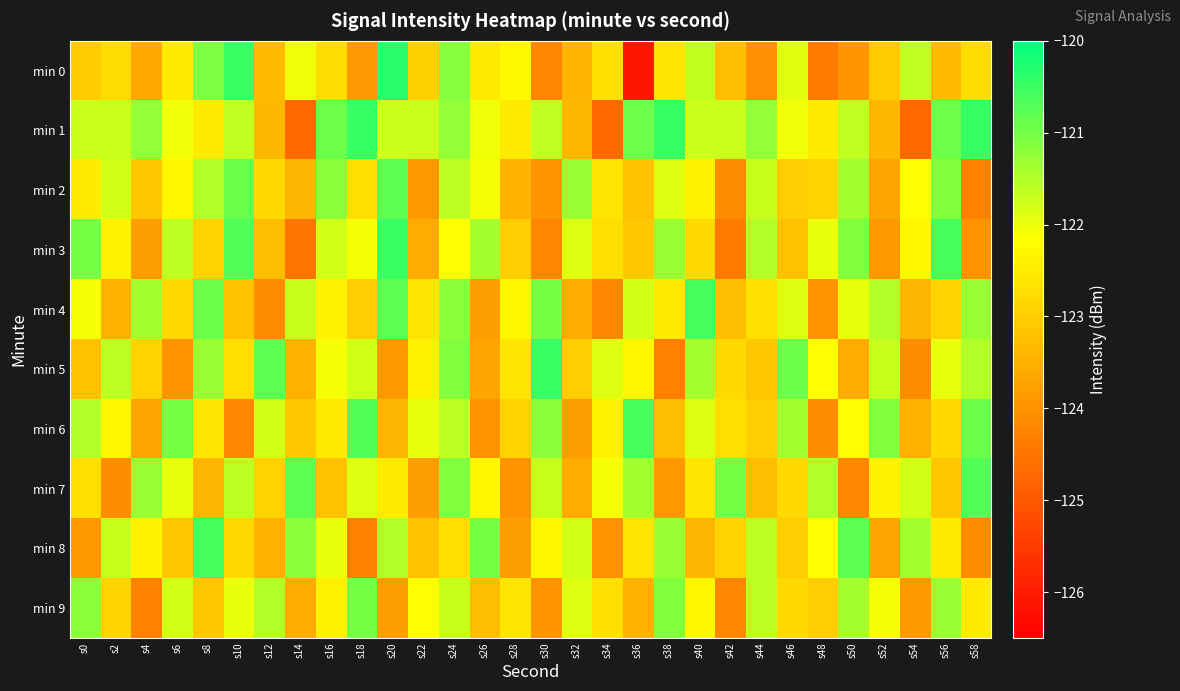

Reading left to right, what are all the values shown in this chart?

min 0: s0=-123.0	s2=-122.8	s4=-123.6	s6=-122.5	s8=-121.1	s10=-120.5	s12=-123.3	s14=-122.0	s16=-122.8	s18=-123.9	s20=-120.4	s22=-123.0	s24=-121.1	s26=-122.5	s28=-122.3	s30=-124.2	s32=-123.4	s34=-122.7	s36=-126.1	s38=-122.6	s40=-121.7	s42=-123.3	s44=-124.1	s46=-121.9	s48=-124.4	s50=-123.9	s52=-123.1	s54=-121.6	s56=-123.3	s58=-122.8
min 1: s0=-121.8	s2=-121.7	s4=-121.3	s6=-122.1	s8=-122.5	s10=-121.6	s12=-123.4	s14=-124.7	s16=-120.9	s18=-120.5	s20=-121.8	s22=-121.7	s24=-121.3	s26=-122.1	s28=-122.5	s30=-121.6	s32=-123.4	s34=-124.7	s36=-120.9	s38=-120.5	s40=-121.8	s42=-121.7	s44=-121.3	s46=-122.1	s48=-122.5	s50=-121.6	s52=-123.4	s54=-124.7	s56=-120.9	s58=-120.5
min 2: s0=-122.5	s2=-121.8	s4=-123.1	s6=-122.3	s8=-121.5	s10=-120.9	s12=-122.8	s14=-123.4	s16=-121.2	s18=-122.7	s20=-120.8	s22=-123.9	s24=-121.6	s26=-122.1	s28=-123.5	s30=-124.0	s32=-121.3	s34=-122.6	s36=-123.2	s38=-121.9	s40=-122.4	s42=-124.1	s44=-121.7	s46=-123.0	s48=-122.9	s50=-121.4	s52=-123.7	s54=-122.2	s56=-121.1	s58=-124.3
min 3: s0=-121.0	s2=-122.4	s4=-123.8	s6=-121.6	s8=-122.9	s10=-120.7	s12=-123.3	s14=-124.5	s16=-121.8	s18=-122.1	s20=-120.5	s22=-123.6	s24=-122.2	s26=-121.4	s28=-123.0	s30=-124.2	s32=-121.9	s34=-122.7	s36=-123.1	s38=-121.3	s40=-122.8	s42=-124.4	s44=-121.5	s46=-123.2	s48=-122.0	s50=-121.1	s52=-123.9	s54=-122.3	s56=-120.6	s58=-124.0
min 4: s0=-122.1	s2=-123.5	s4=-121.4	s6=-122.8	s8=-120.9	s10=-123.2	s12=-124.1	s14=-121.7	s16=-122.4	s18=-123.0	s20=-120.8	s22=-122.6	s24=-121.2	s26=-123.8	s28=-122.3	s30=-121.0	s32=-123.6	s34=-124.2	s36=-121.8	s38=-122.5	s40=-120.6	s42=-123.3	s44=-122.7	s46=-121.9	s48=-124.0	s50=-122.0	s52=-121.5	s54=-123.4	s56=-122.9	s58=-121.3
min 5: s0=-123.2	s2=-121.6	s4=-122.9	s6=-124.0	s8=-121.3	s10=-122.7	s12=-120.8	s14=-123.5	s16=-122.1	s18=-121.8	s20=-123.9	s22=-122.4	s24=-121.1	s26=-123.7	s28=-122.6	s30=-120.5	s32=-123.0	s34=-121.9	s36=-122.3	s38=-124.3	s40=-121.4	s42=-122.8	s44=-123.1	s46=-120.9	s48=-122.2	s50=-123.6	s52=-121.7	s54=-124.1	s56=-122.0	s58=-121.5
min 6: s0=-121.5	s2=-122.3	s4=-123.7	s6=-121.0	s8=-122.6	s10=-124.2	s12=-121.8	s14=-123.1	s16=-122.5	s18=-120.7	s20=-123.4	s22=-122.0	s24=-121.6	s26=-124.0	s28=-122.9	s30=-121.2	s32=-123.8	s34=-122.4	s36=-120.6	s38=-123.3	s40=-121.9	s42=-122.7	s44=-123.0	s46=-121.4	s48=-124.1	s50=-122.2	s52=-121.1	s54=-123.5	s56=-122.8	s58=-120.9
min 7: s0=-122.7	s2=-124.1	s4=-121.3	s6=-122.0	s8=-123.4	s10=-121.6	s12=-122.9	s14=-120.8	s16=-123.2	s18=-121.9	s20=-122.5	s22=-123.8	s24=-121.1	s26=-122.3	s28=-124.0	s30=-121.7	s32=-123.6	s34=-122.1	s36=-121.4	s38=-123.9	s40=-122.6	s42=-121.0	s44=-123.3	s46=-122.8	s48=-121.5	s50=-124.2	s52=-122.4	s54=-121.8	s56=-123.1	s58=-120.7
min 8: s0=-123.9	s2=-121.7	s4=-122.4	s6=-123.1	s8=-120.6	s10=-122.8	s12=-123.5	s14=-121.2	s16=-122.0	s18=-124.3	s20=-121.5	s22=-123.2	s24=-122.7	s26=-121.0	s28=-123.8	s30=-122.3	s32=-121.8	s34=-124.0	s36=-122.6	s38=-121.3	s40=-123.4	s42=-122.9	s44=-121.6	s46=-123.0	s48=-122.2	s50=-120.8	s52=-123.7	s54=-121.4	s56=-122.5	s58=-124.1
min 9: s0=-121.2	s2=-122.9	s4=-124.3	s6=-121.8	s8=-123.1	s10=-122.0	s12=-121.5	s14=-123.6	s16=-122.4	s18=-121.0	s20=-123.8	s22=-122.2	s24=-121.7	s26=-123.3	s28=-122.6	s30=-124.0	s32=-121.9	s34=-122.7	s36=-123.5	s38=-121.1	s40=-122.3	s42=-124.2	s44=-121.6	s46=-122.8	s48=-123.0	s50=-121.4	s52=-122.1	s54=-123.9	s56=-121.3	s58=-122.5